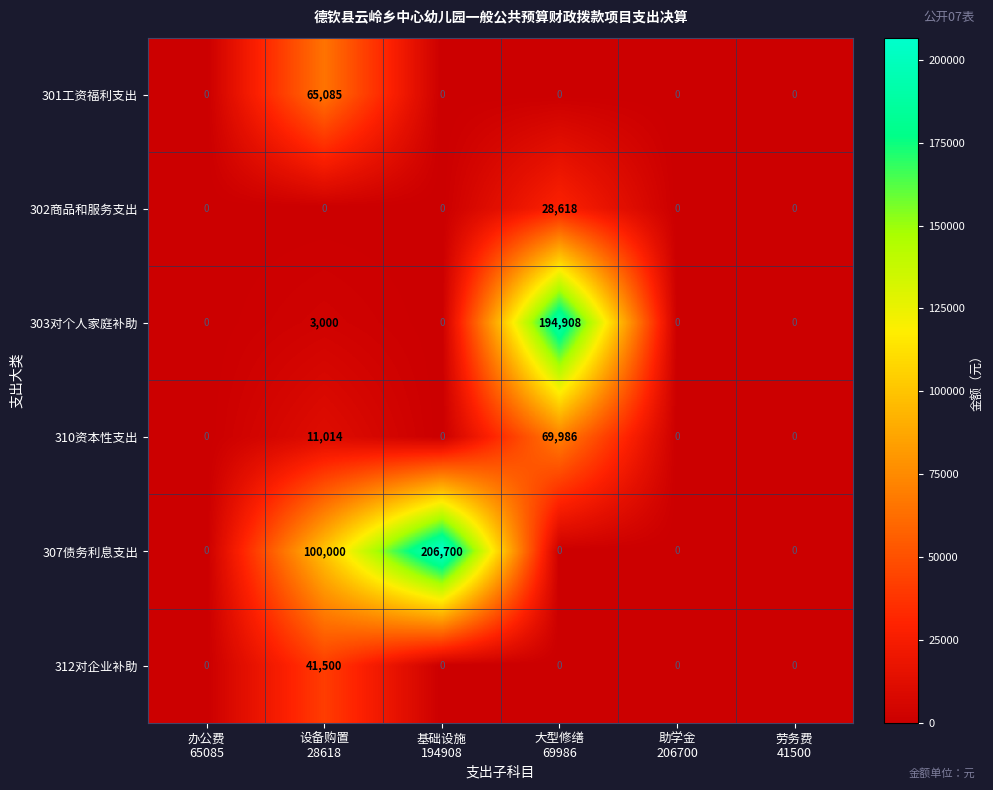

What is the sum of all 301工资福利支出 values?

65085